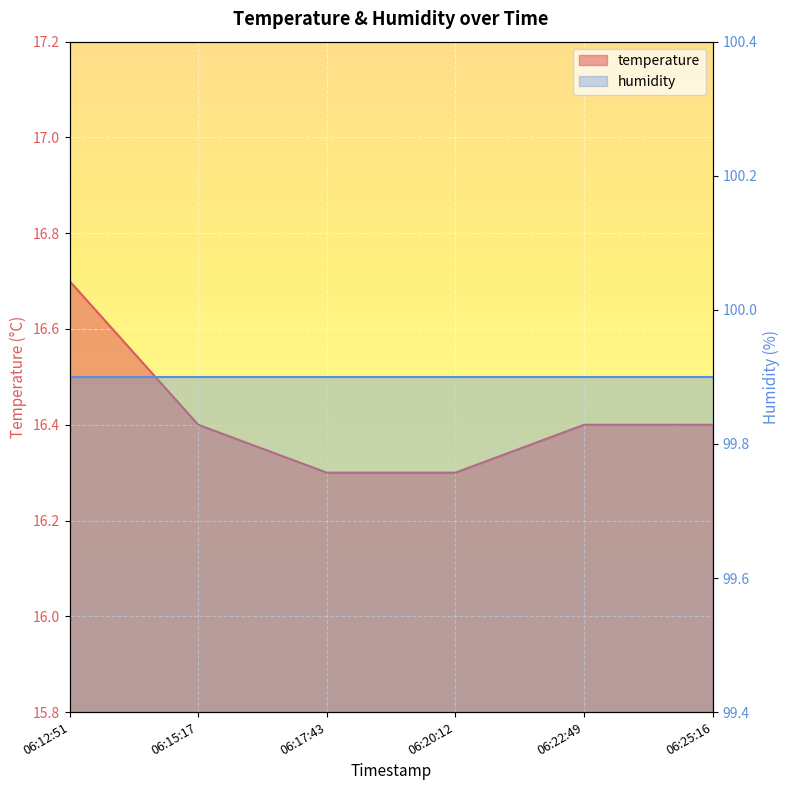

Which label corresponds to the smallest value in the chart?

06:17:43